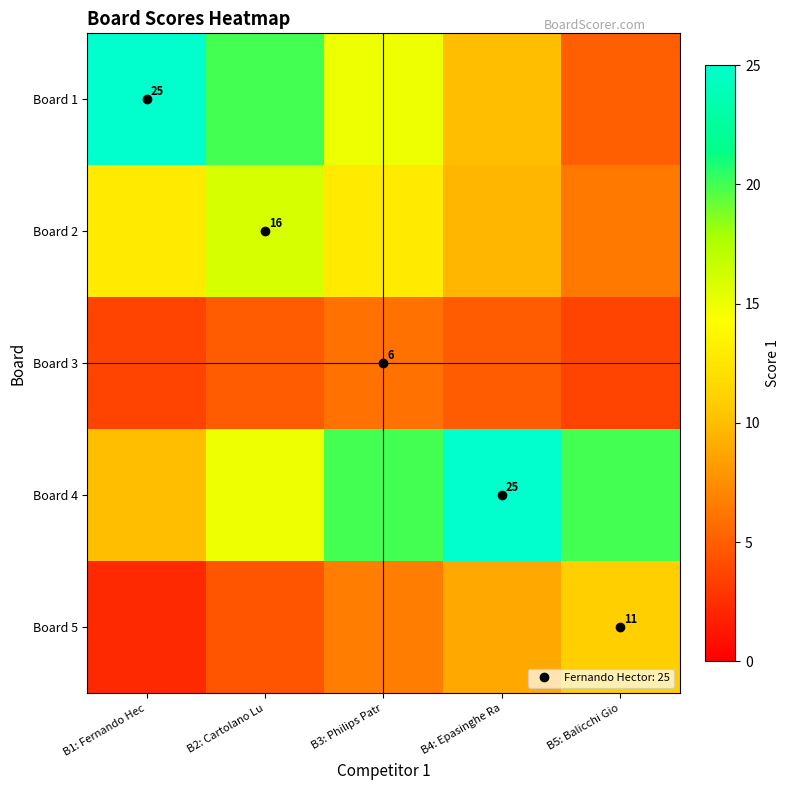

What is the total value across all series at B3: Philips Patr?

60.4